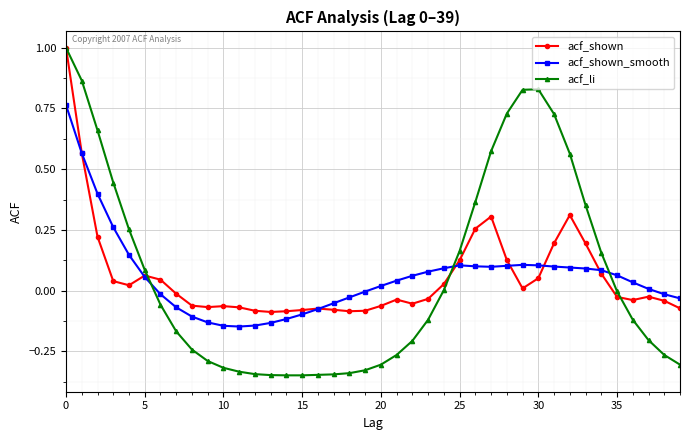

What is the highest value of the acf_shown series?

1.0